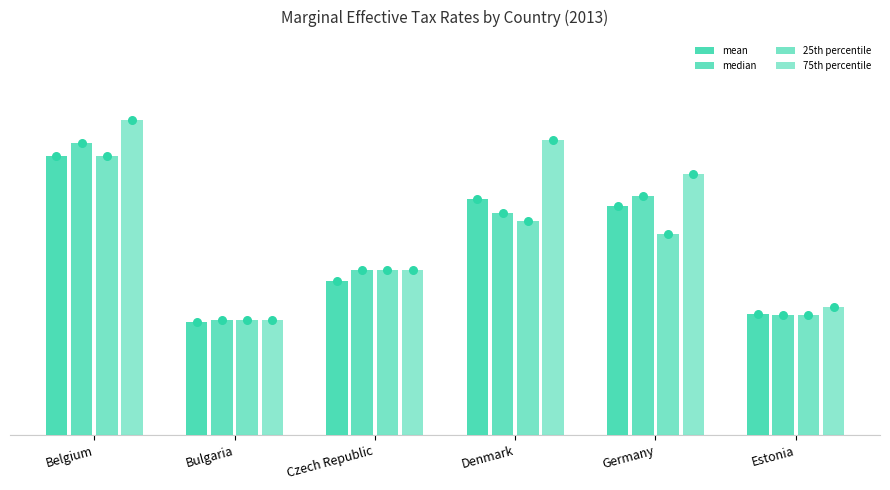

What are all the series names shown in the legend?

mean, median, 25th percentile, 75th percentile